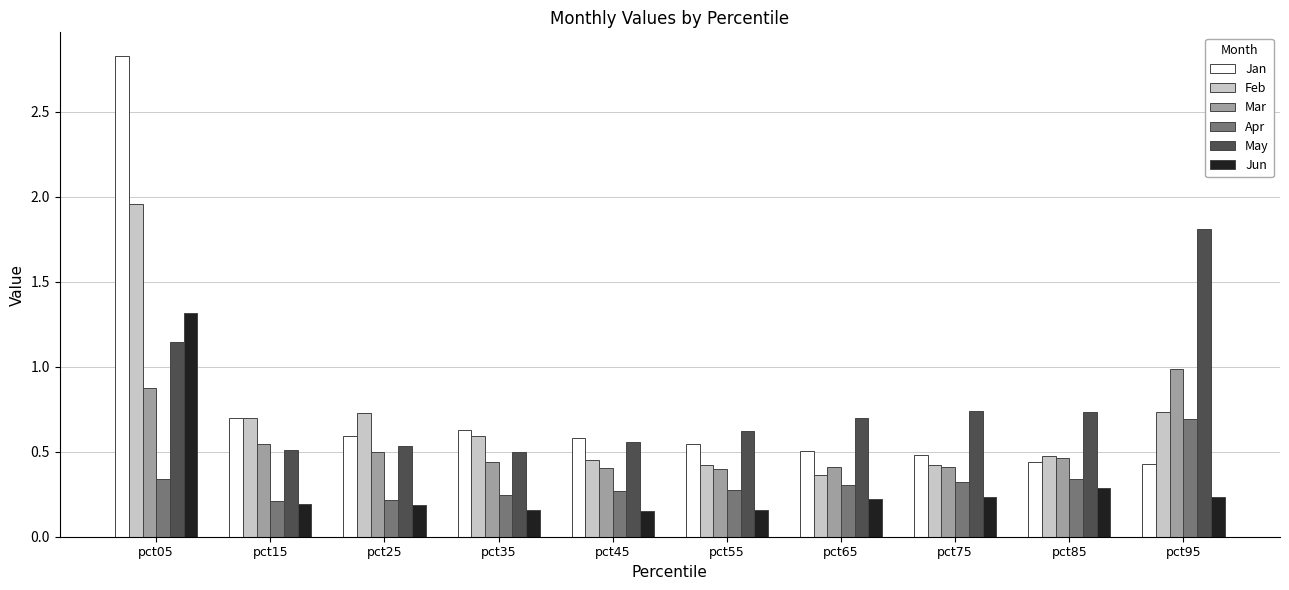

What is the sum of the Feb values at pct75 and pct65?

0.8